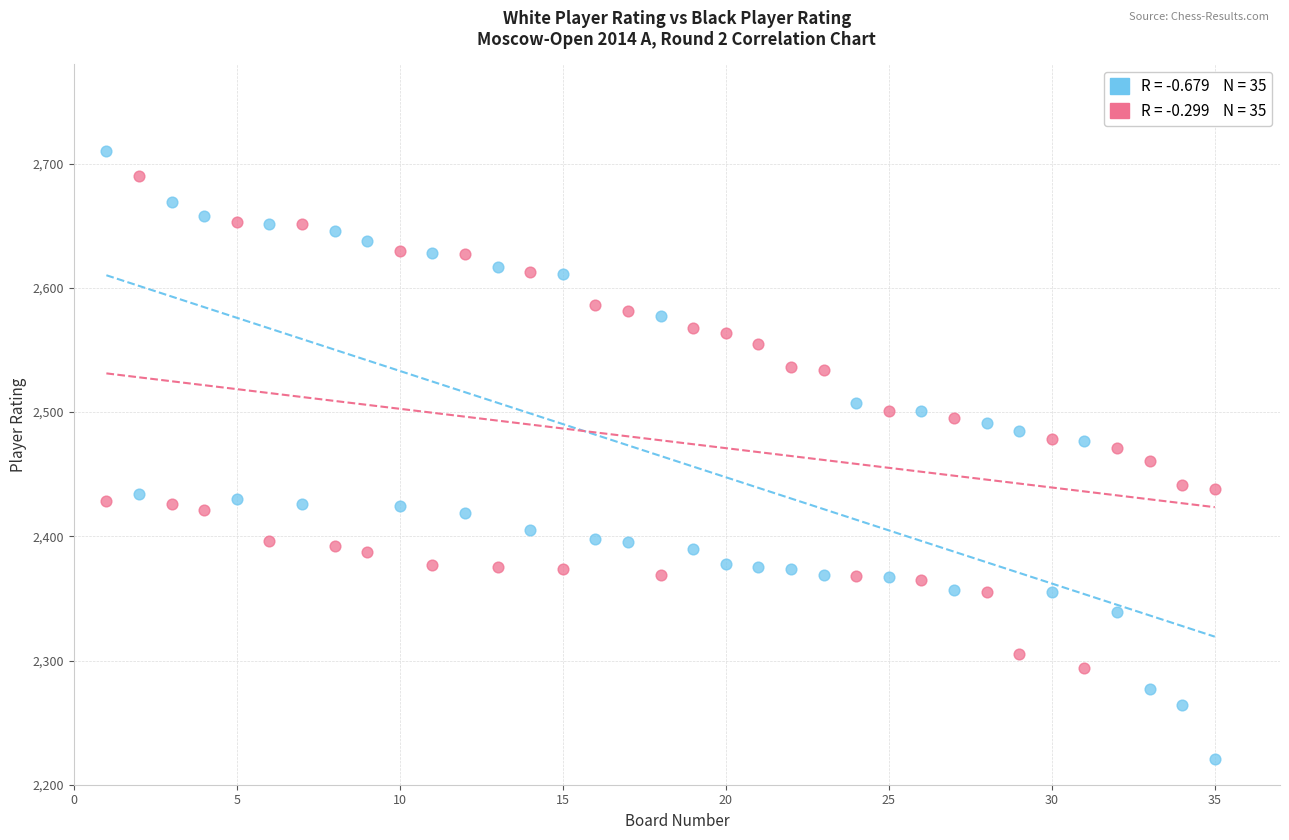

Across all data points, what is the range of X values (max minus min)?

34